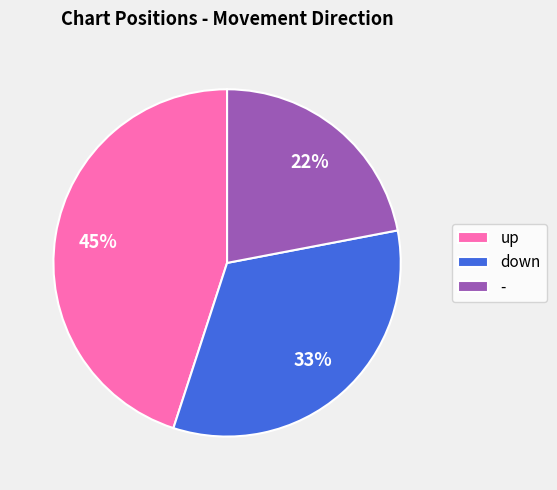

To the nearest percent, what portion does - represent?

22%